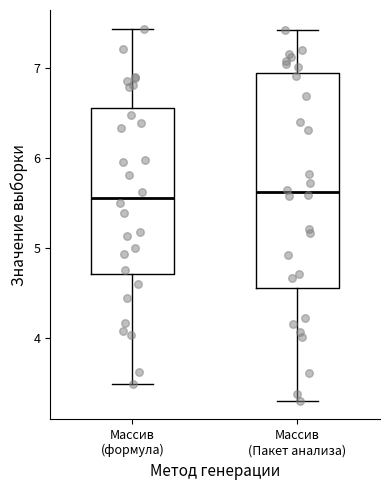

Where does the median line of the box for Массив (Пакет анализа) sit on the y-axis? The values are not printed on the chart, so give them approximately, as read against the axis.

5.6